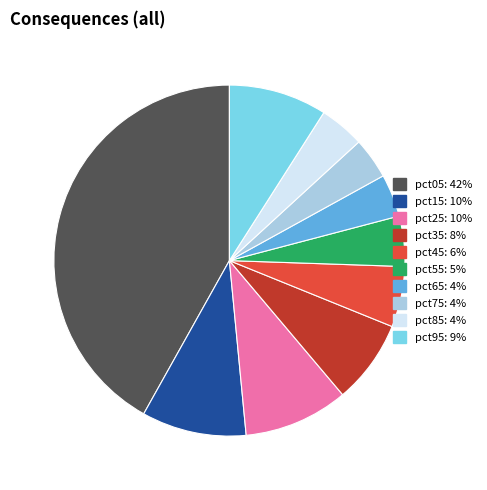

Which category has the biggest portion of the pie?

pct05